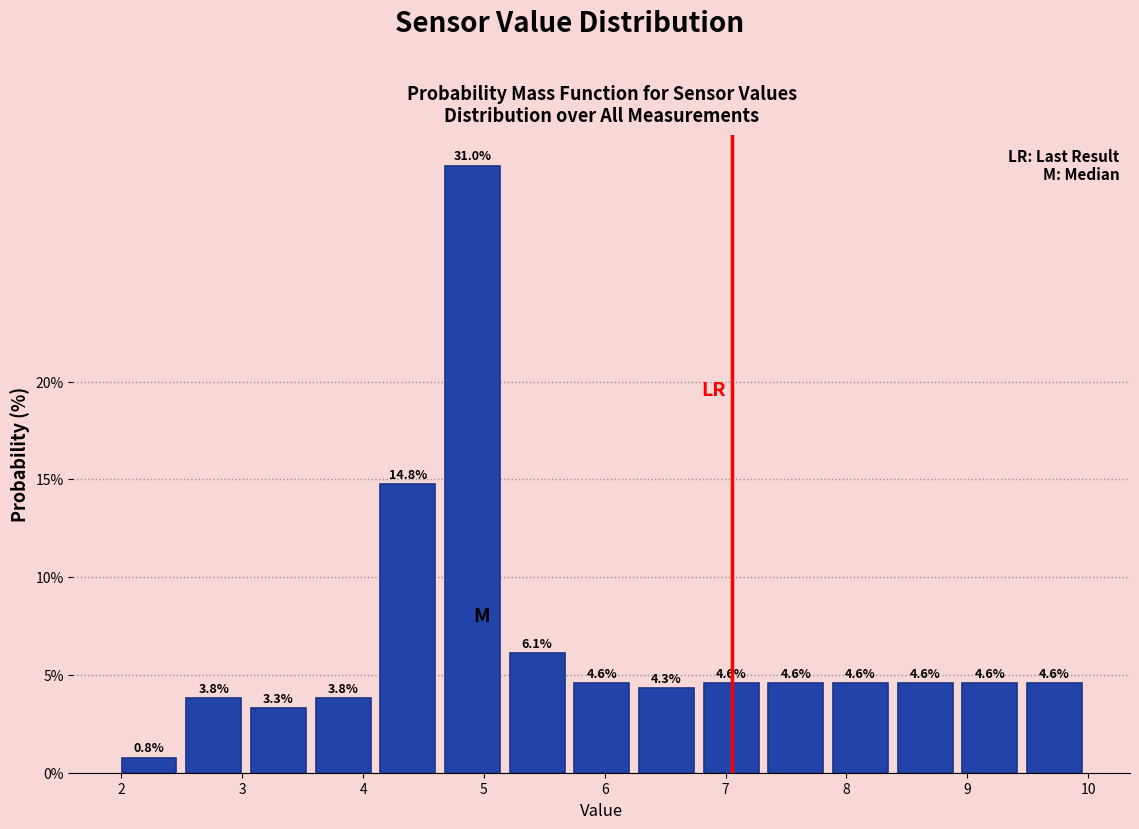

Over which range of the x-axis is the bar tallest?

4.6 to 5.2